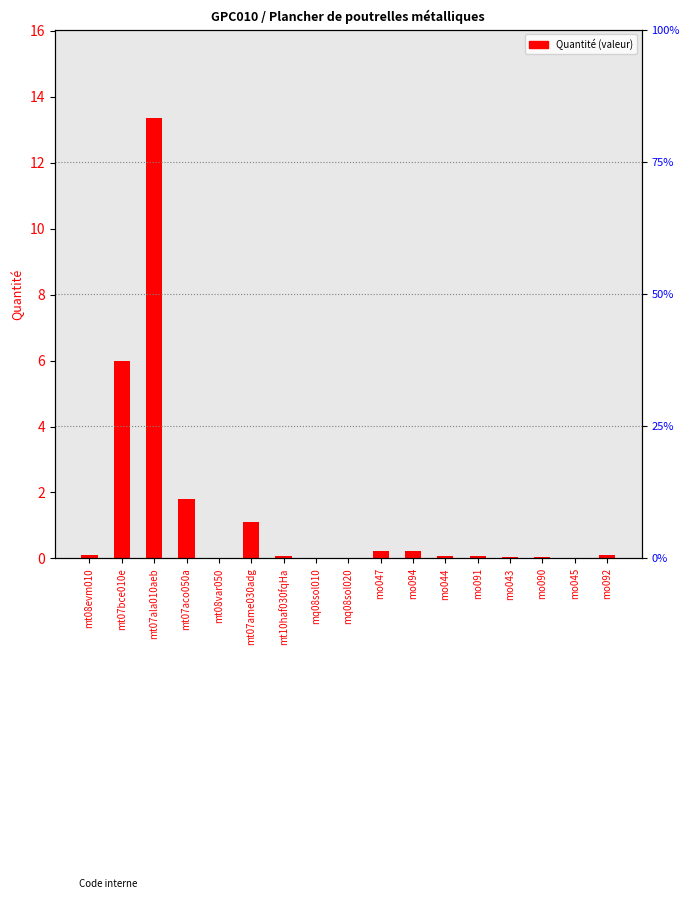

What is the average value?

1.4